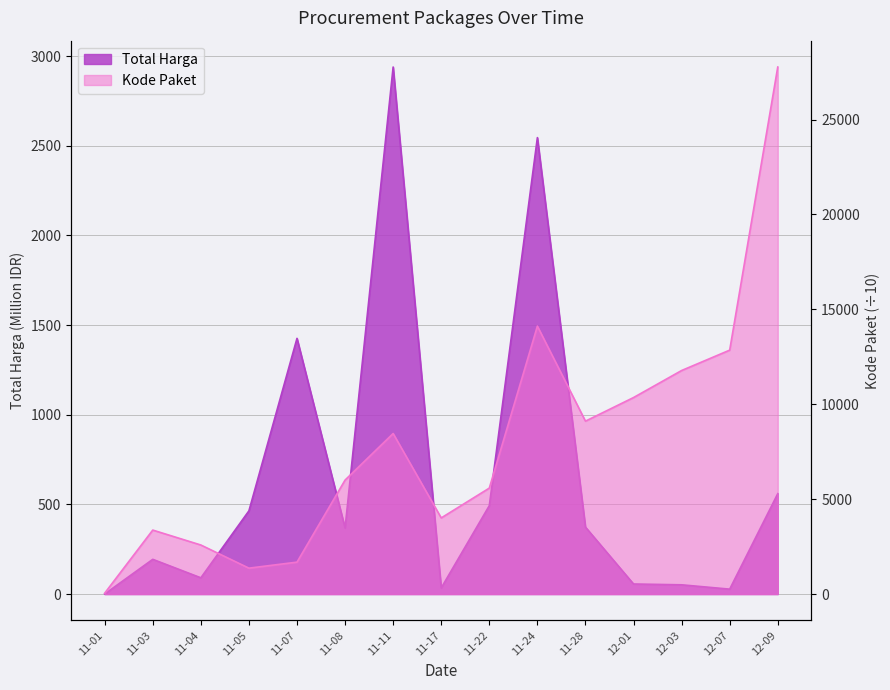

List the series in order of their overall mean, lowest first.

Total Harga, Kode Paket